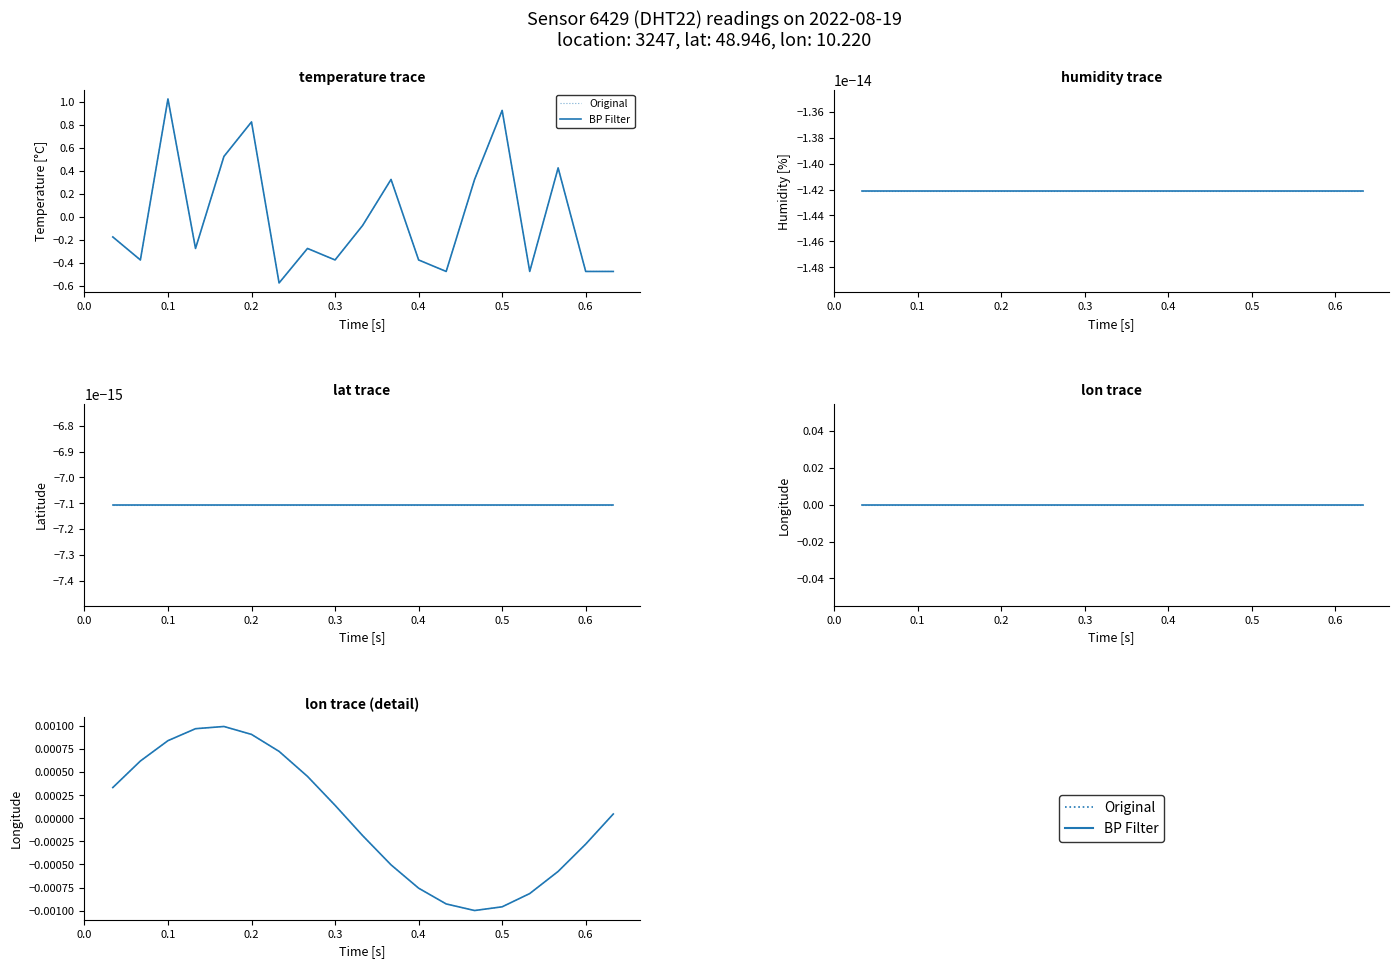

Is the value of BP Filter at 0.6 greater than the value of Original at 18?

Yes